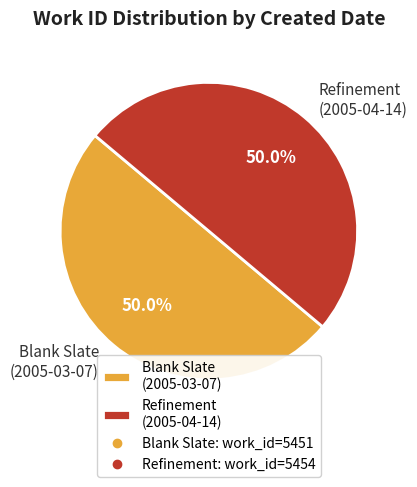

Combined, do Refinement (2005-04-14) and Blank Slate (2005-03-07) account for over 50%?

Yes